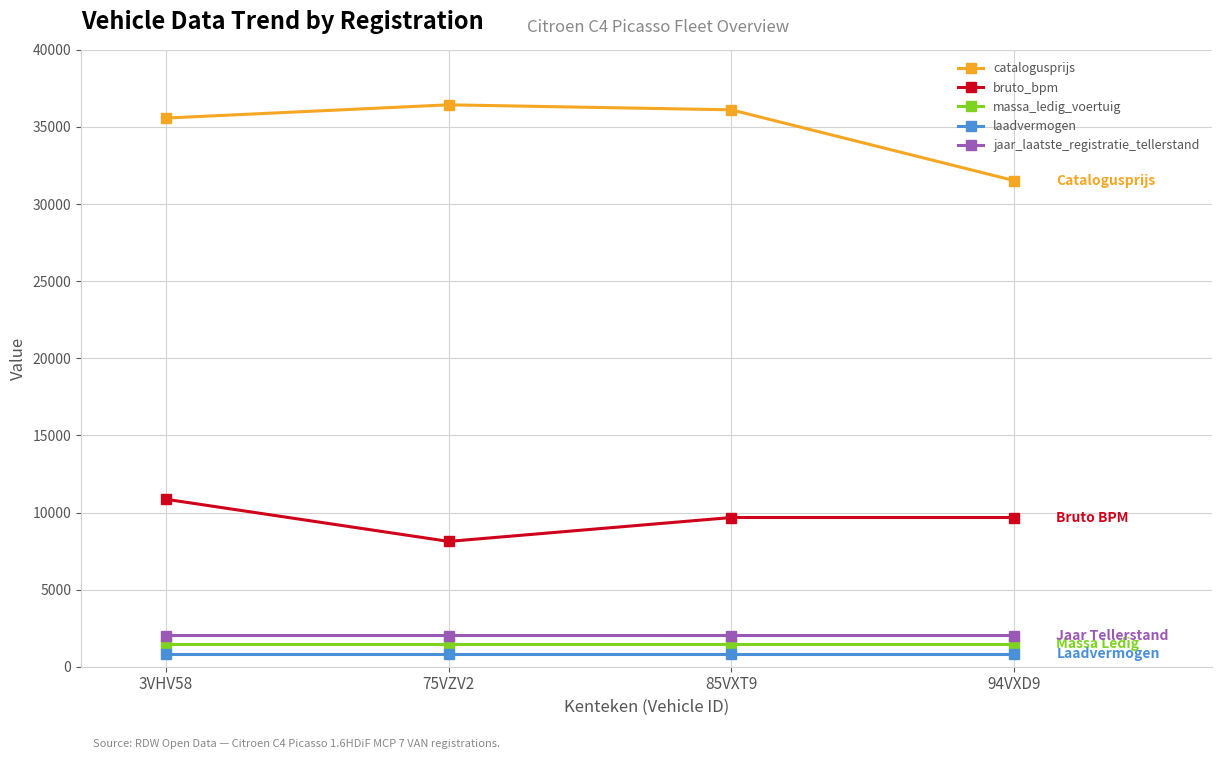

What is the smallest value displayed?

801